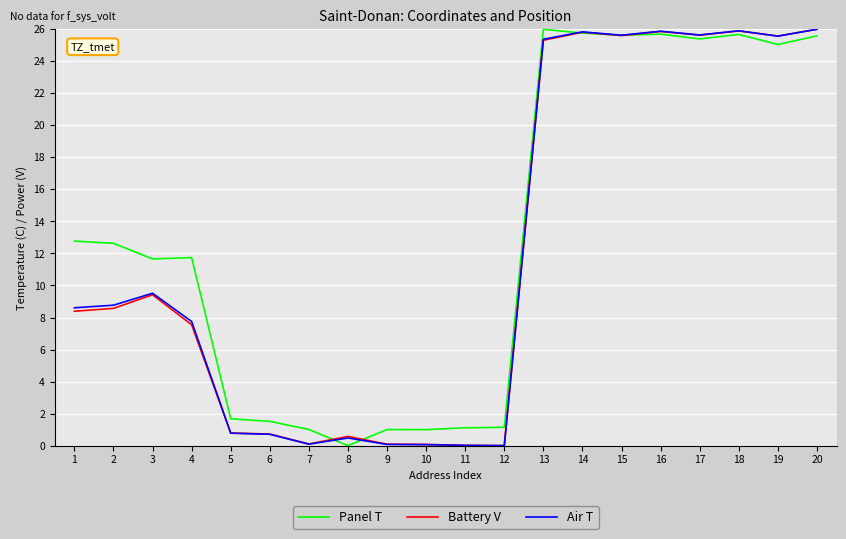

Between 2 and 12, which series saw the biggest shift?

Panel T